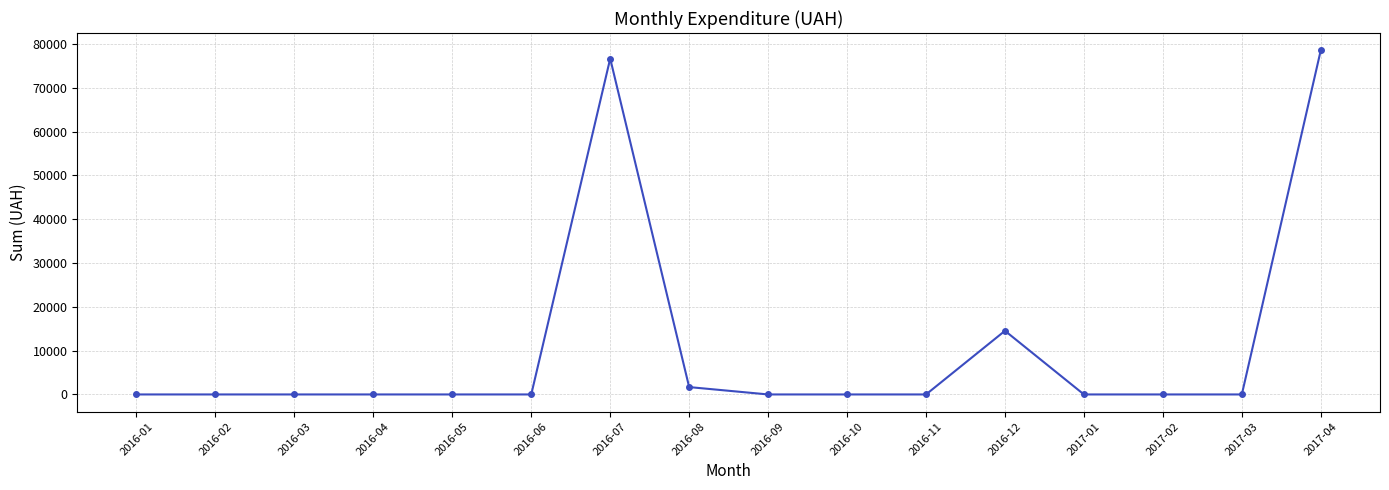

What is the average value?

10719.1